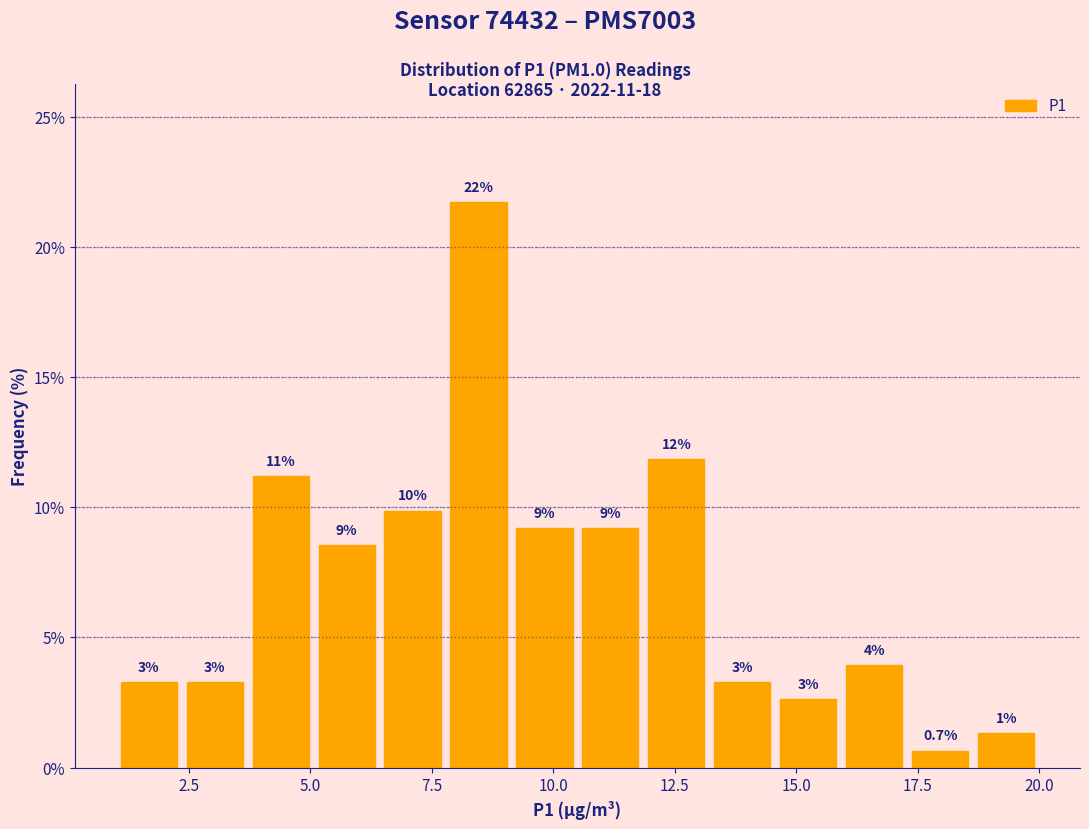

Read against the x-axis, roughly where is the centre of the tallest bar?

8.5